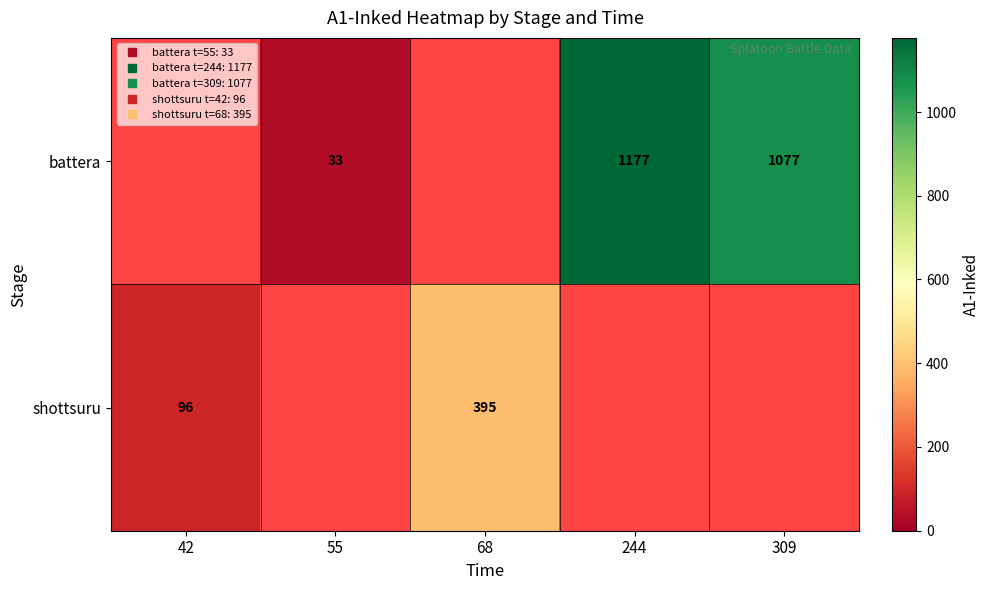

Read the battera value at 309, to the nearest 10.

1080